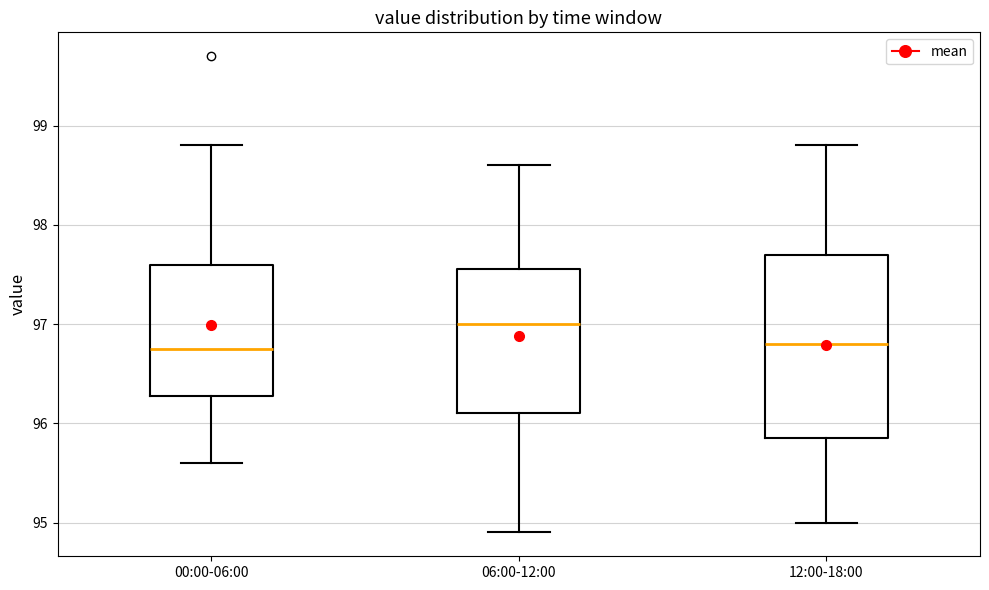

Comparing the boxes themselves (not the whiskers), which one is the tallest?

12:00-18:00